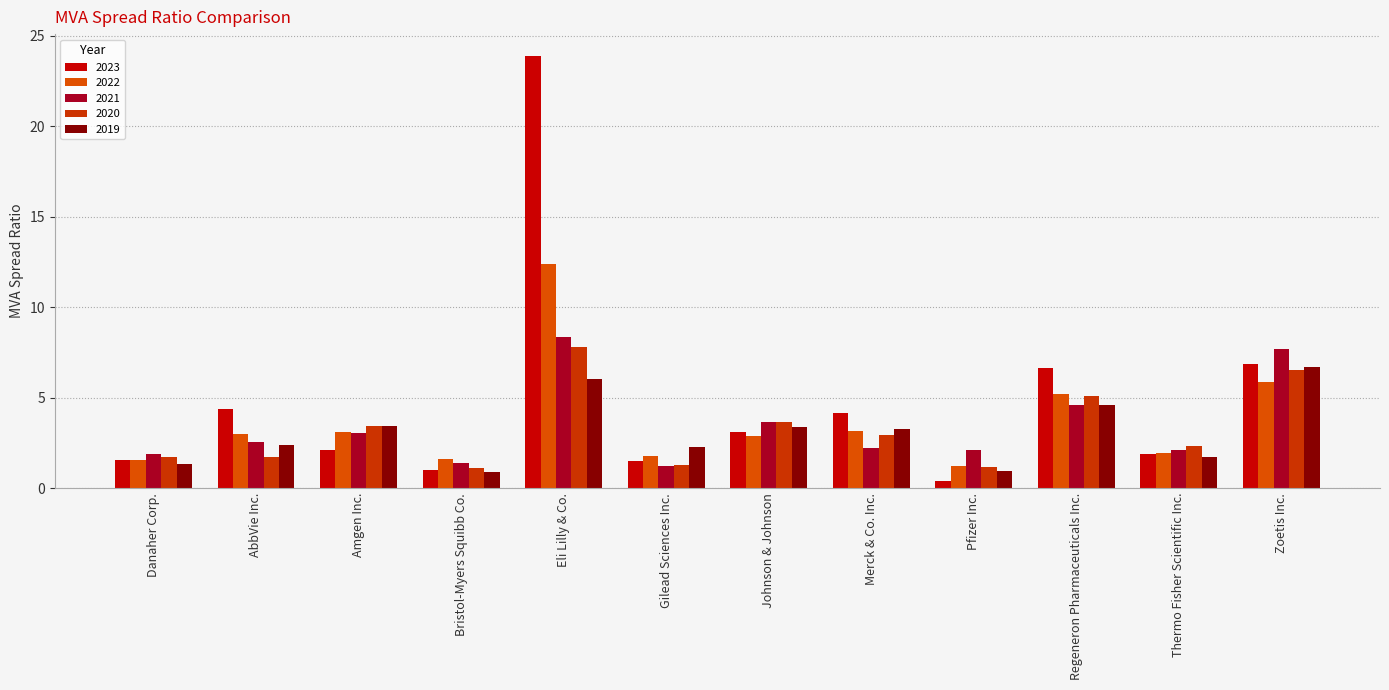

What is the sum of all 2022 values?

43.7